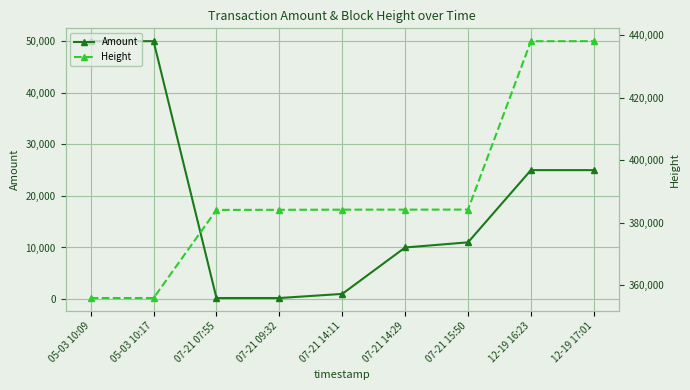

Reading right to left, list all the values displayed in this chart.

Amount: 12-19 17:01=24999	12-19 16:23=25000	07-21 15:50=10999	07-21 14:29=10000	07-21 14:11=1000	07-21 09:32=199	07-21 07:55=200	05-03 10:17=49999	05-03 10:09=50000
Height: 12-19 17:01=438113	12-19 16:23=438100	07-21 15:50=384221	07-21 14:29=384200	07-21 14:11=384195	07-21 09:32=384144	07-21 07:55=384108	05-03 10:17=355911	05-03 10:09=355908